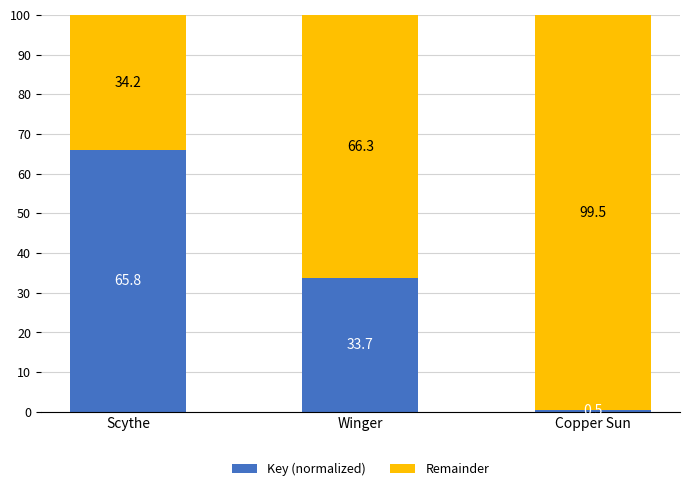

The value of Key (normalized) at Winger is 33.7. True or false?

True